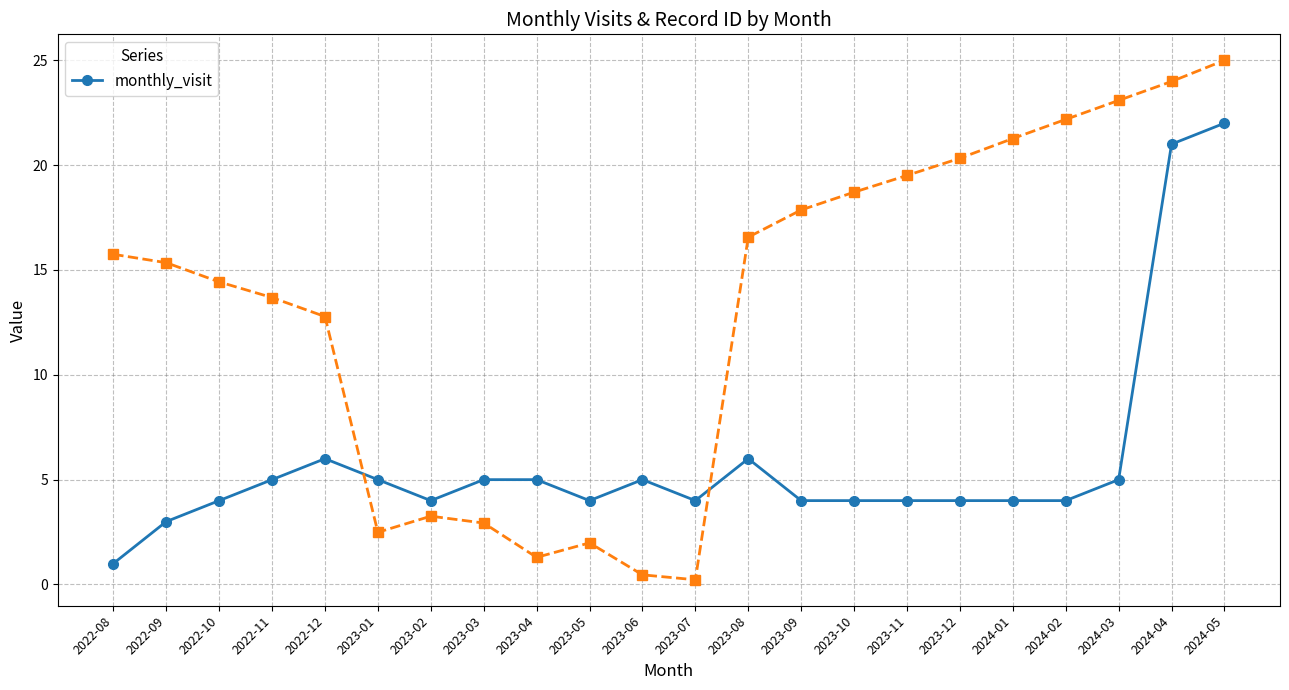

Count the number of values greater than 4.

10